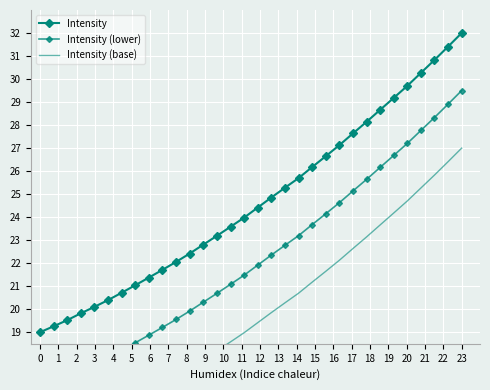

True or false: Intensity (base) has more than 0 points higher than both neighbors.

False